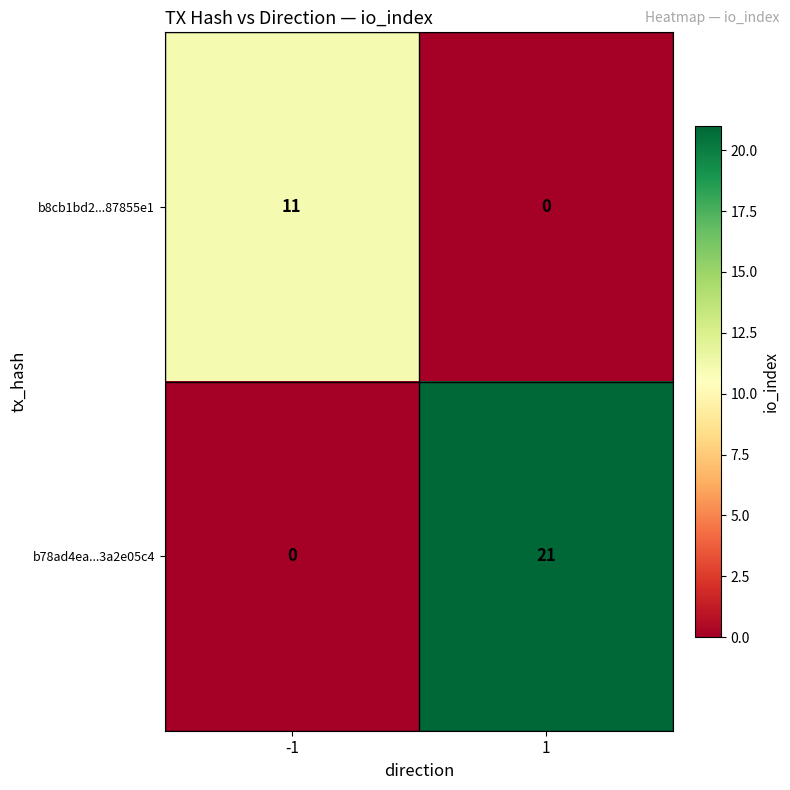

Reading right to left, list all the values displayed in this chart.

b8cb1bd2...87855e1: 0	11
b78ad4ea...3a2e05c4: 21	0